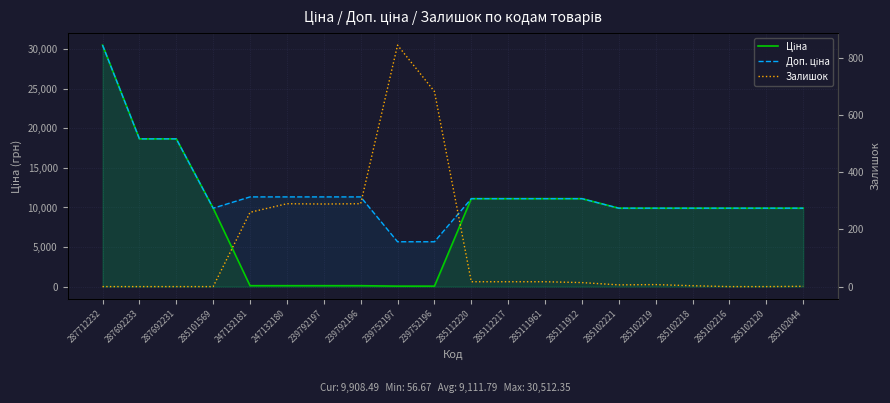

Rank the categories by Доп. ціна value from lowest to highest.

239752197, 239752196, 285101569, 285102221, 285102219, 285102218, 285102216, 285102120, 285102044, 285112220, 285112217, 285111961, 285111912, 247132181, 247132180, 239792197, 239792196, 287692233, 287692231, 287712232